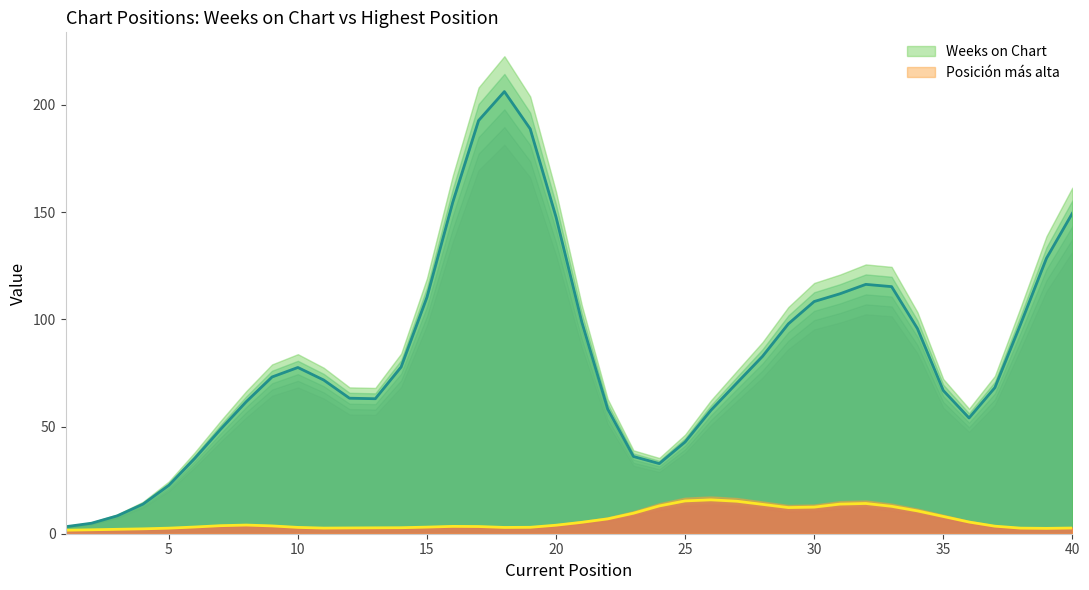

How many data points in Posición más alta are less than 3?

16